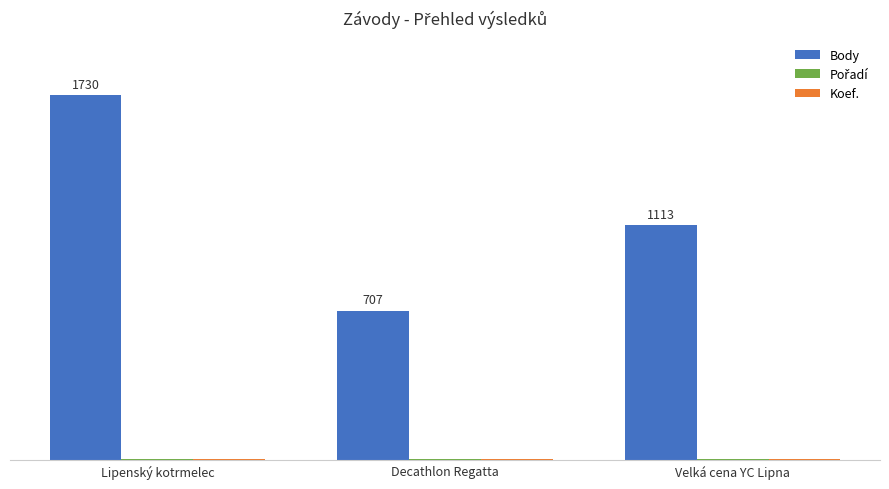

Which series has the widest spread of values?

Body